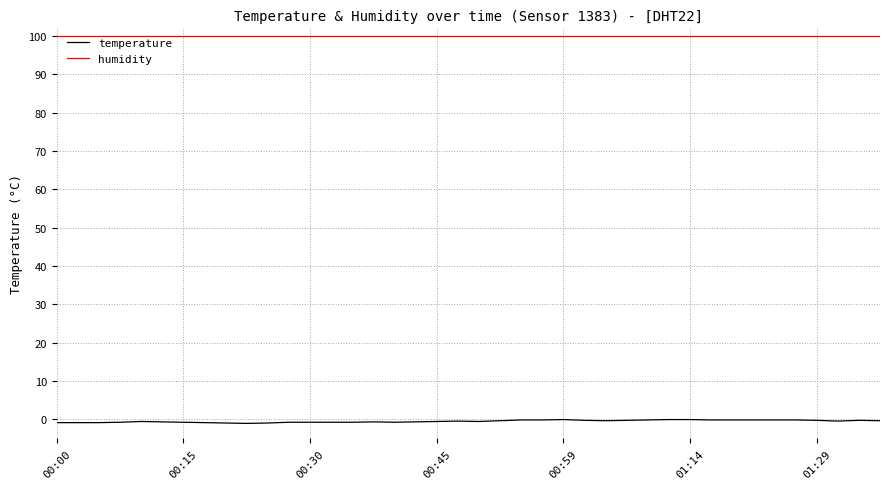

Which series has the largest range (max minus min)?

temperature